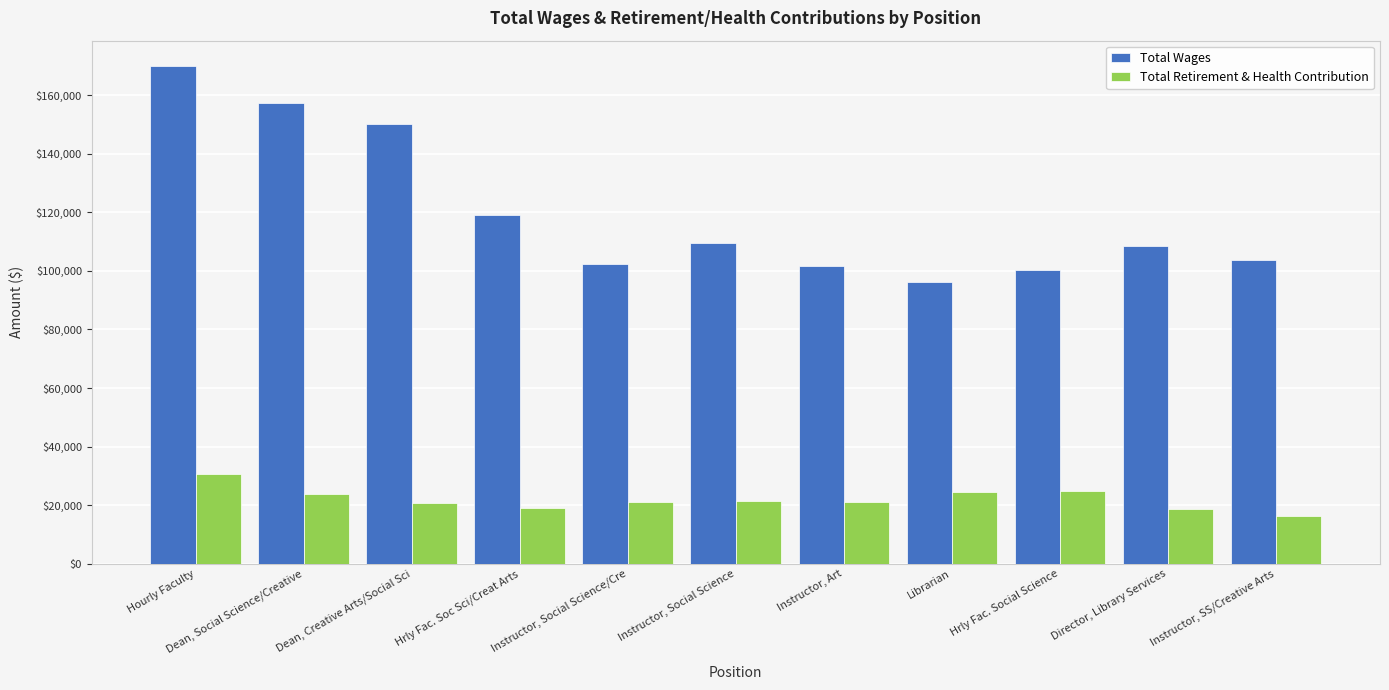

Does the chart contain stacked bars?

No